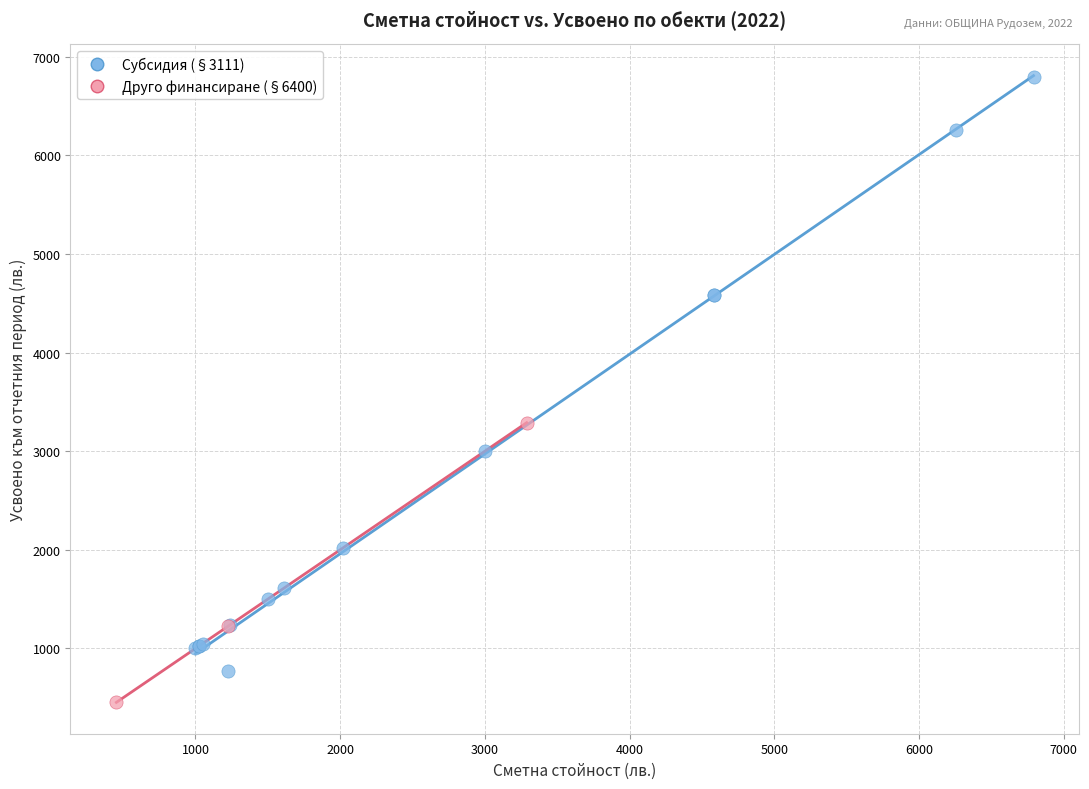

Which series contains the lowest Y value?

Друго финансиране (§6400)